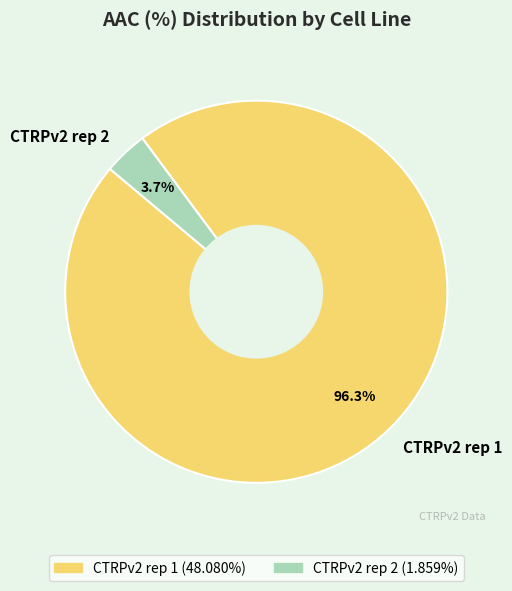

To the nearest percent, what is the difference between the CTRPv2 rep 2 and CTRPv2 rep 1 slice percentages?

93%